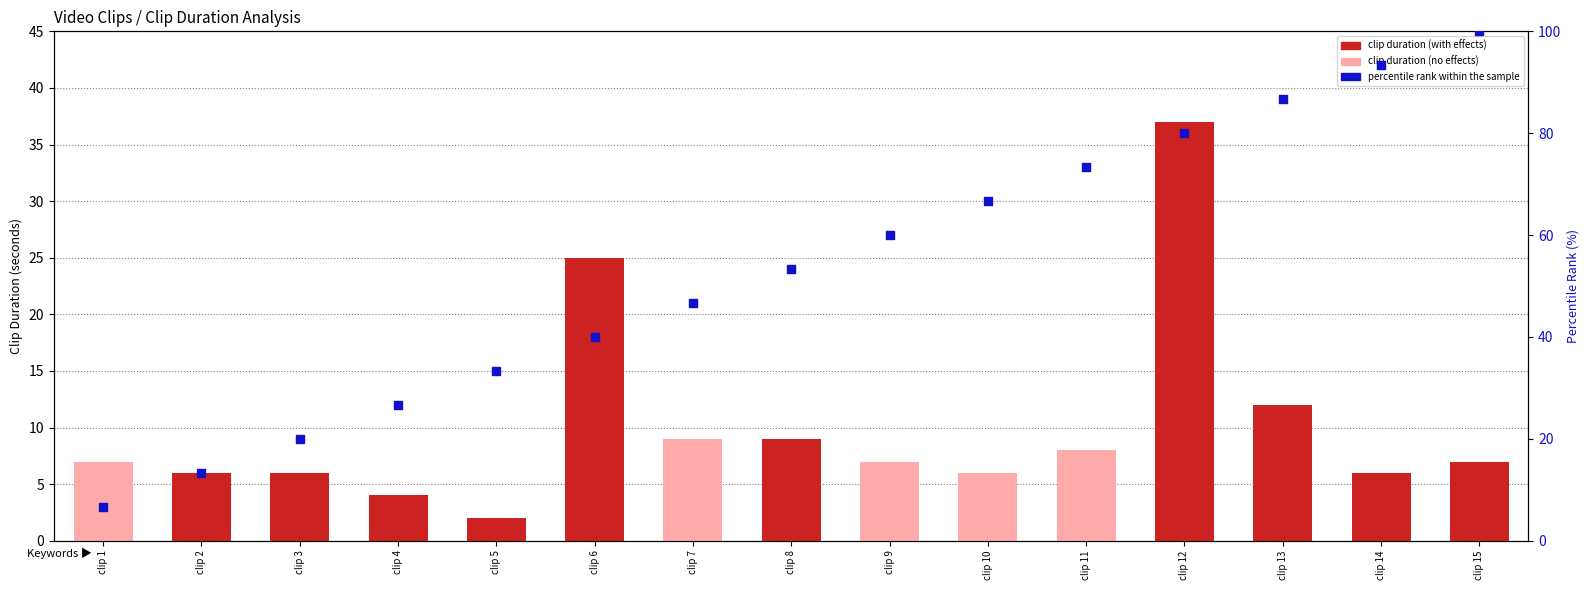

Is the value of clip duration (seconds) at clip 5 greater than the value of percentile rank within the sample at clip 15?

No